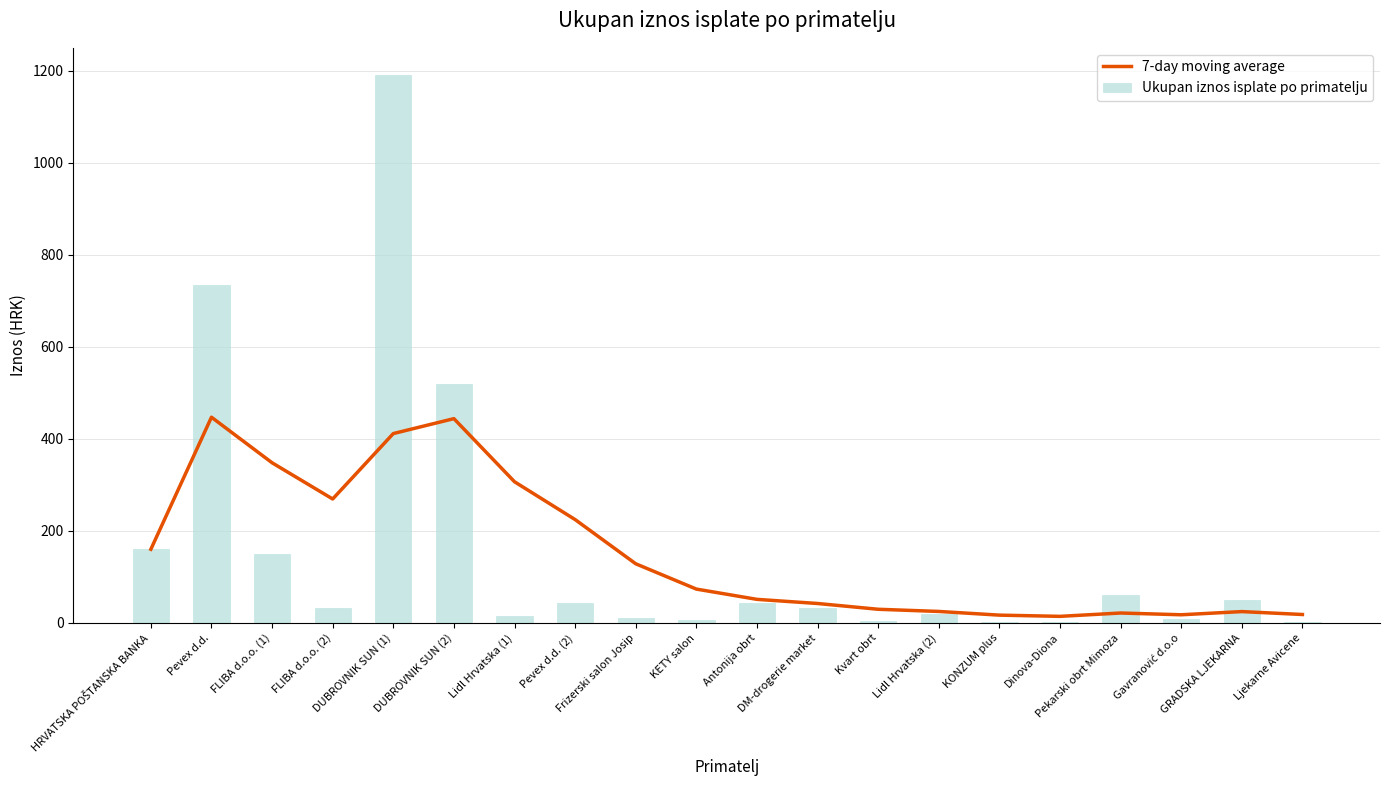

Reading left to right, transcribe all the data shown in this chart.

160.0	446.9	347.9	269.2	411.4	443.8	306.7	224.5	128.5	73.5	51.2	42.2	29.6	24.9	16.9	14.3	21.5	17.7	24.6	18.3